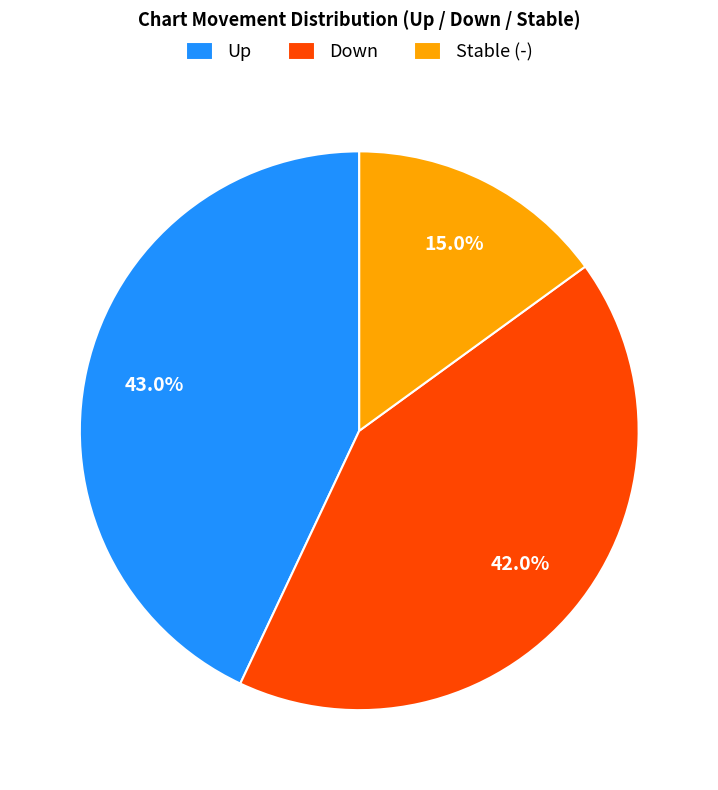

Which category has the smallest portion of the pie?

Stable (-)